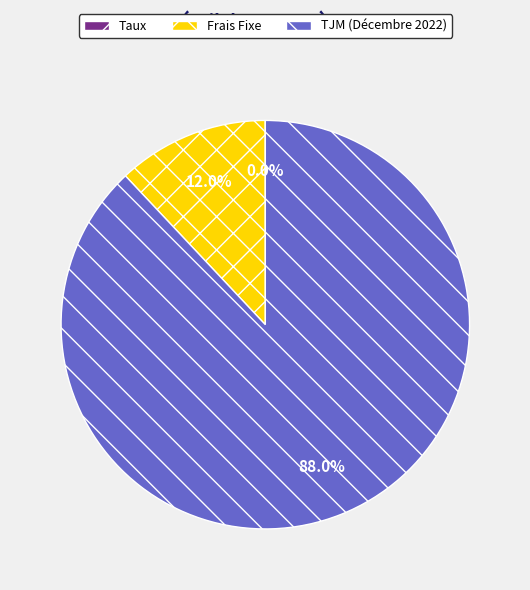

Which category has the biggest portion of the pie?

TJM (Décembre 2022)